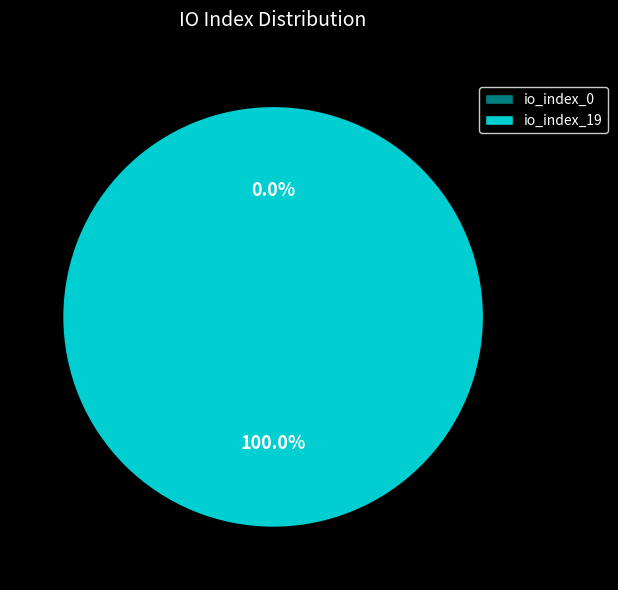

What percentage is the tx_index_19 slice, to the nearest percent?

100%